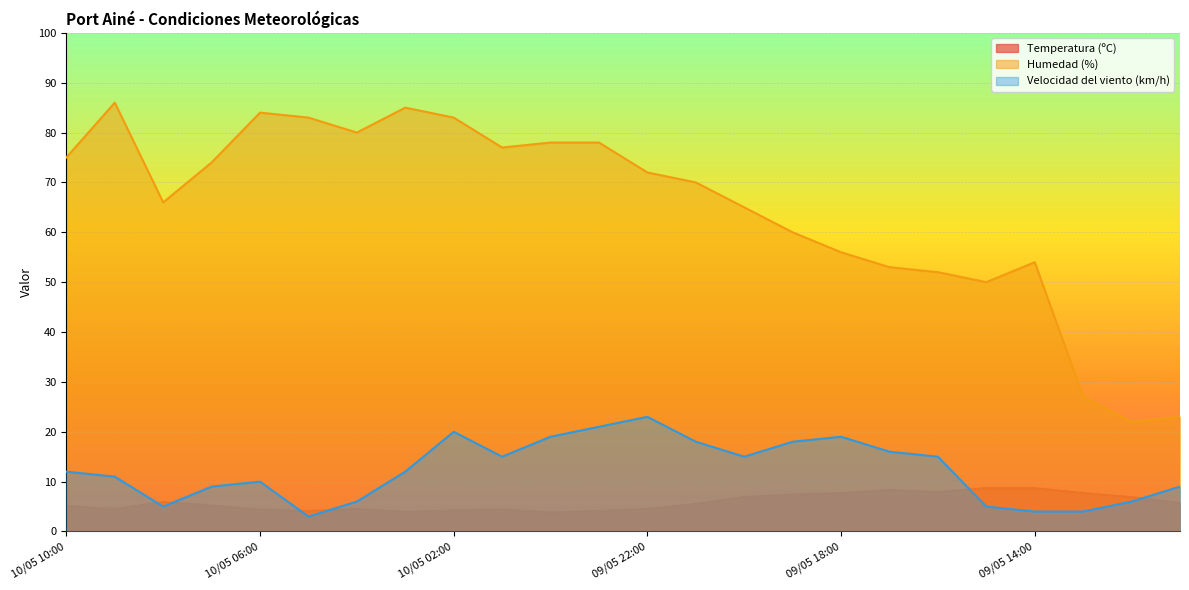

What position from the right is 09/05 12:00?

2